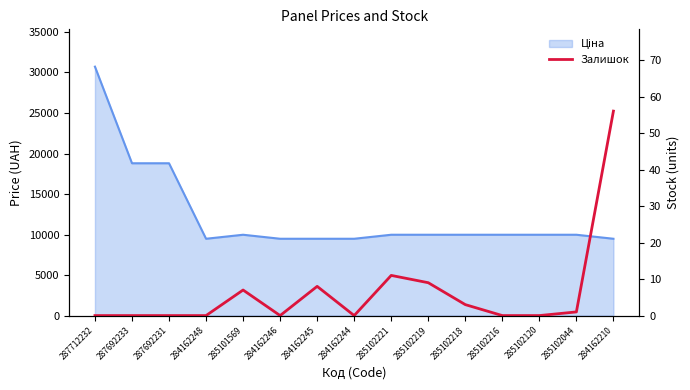

What is the change in value from 284162244 to 285102219?

+9